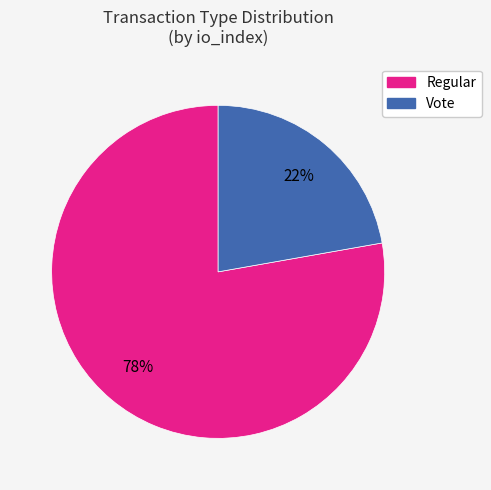

Which category has the biggest portion of the pie?

Regular